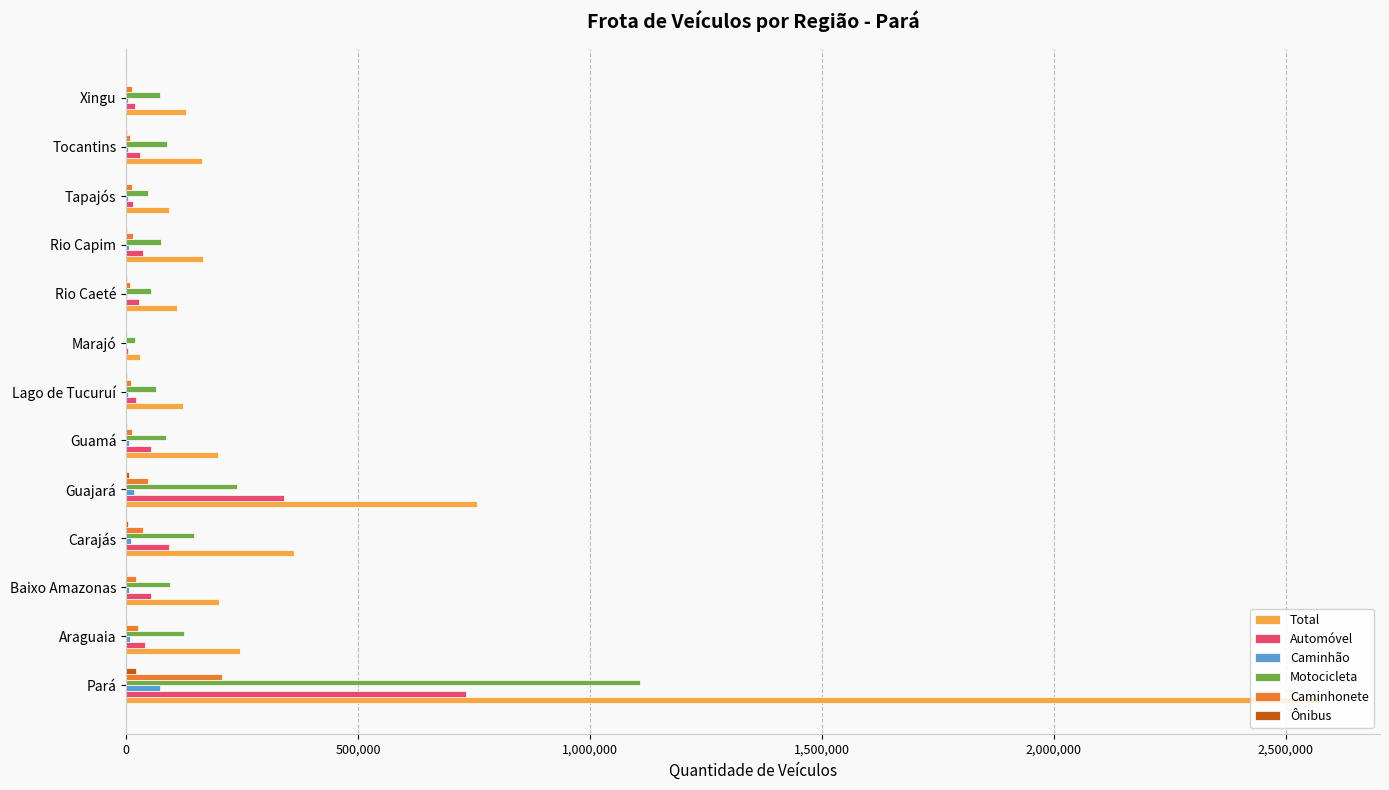

What is the highest value of the Automóvel series?

731658